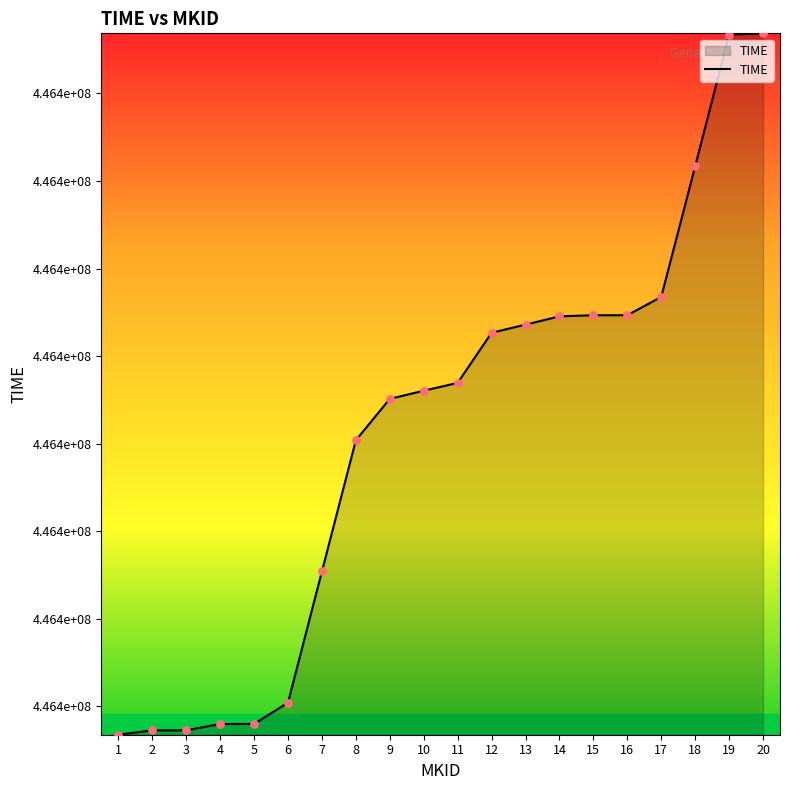

What is the change in value from 4 to 10?

+380.7